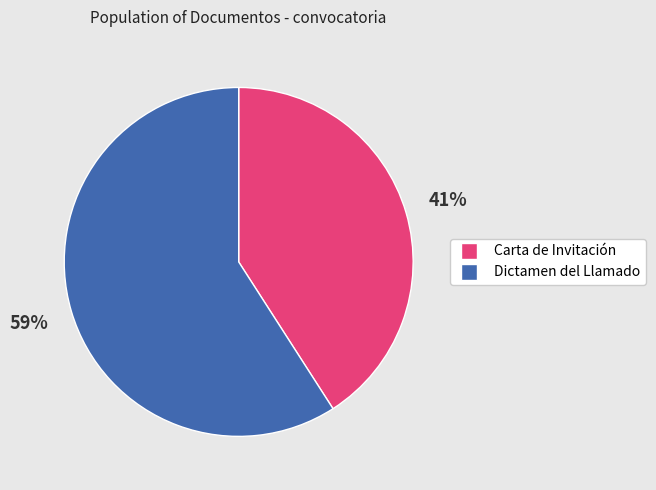

How many slices are in this pie chart?

2